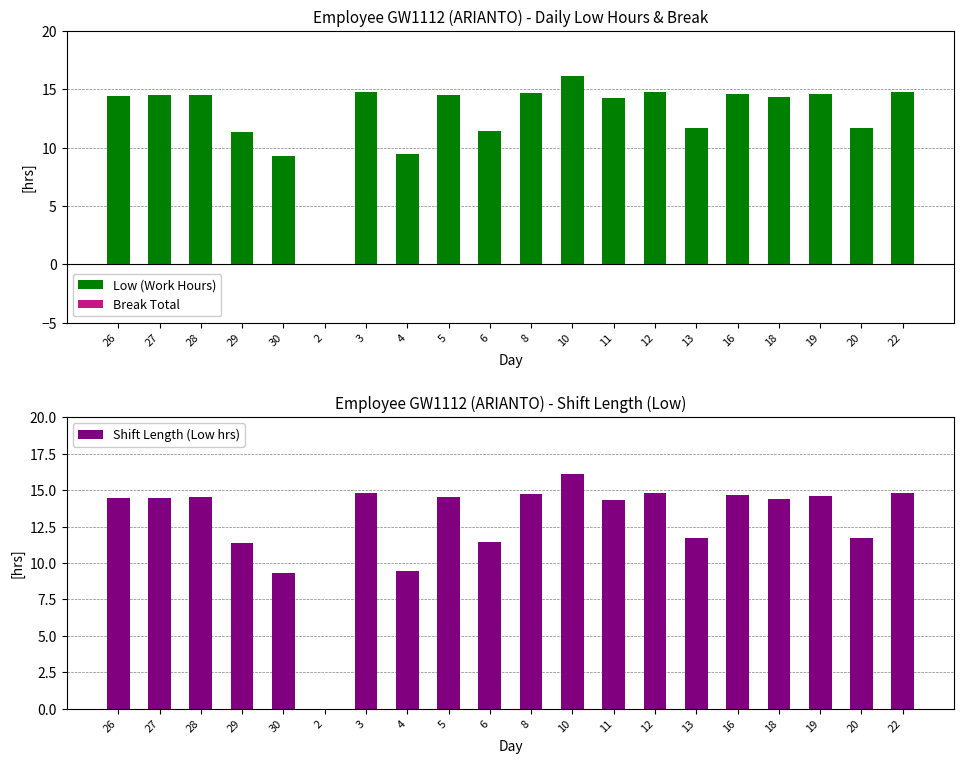

What is the difference between the Shift Length (Low hrs) values at 10 and 5?

1.5